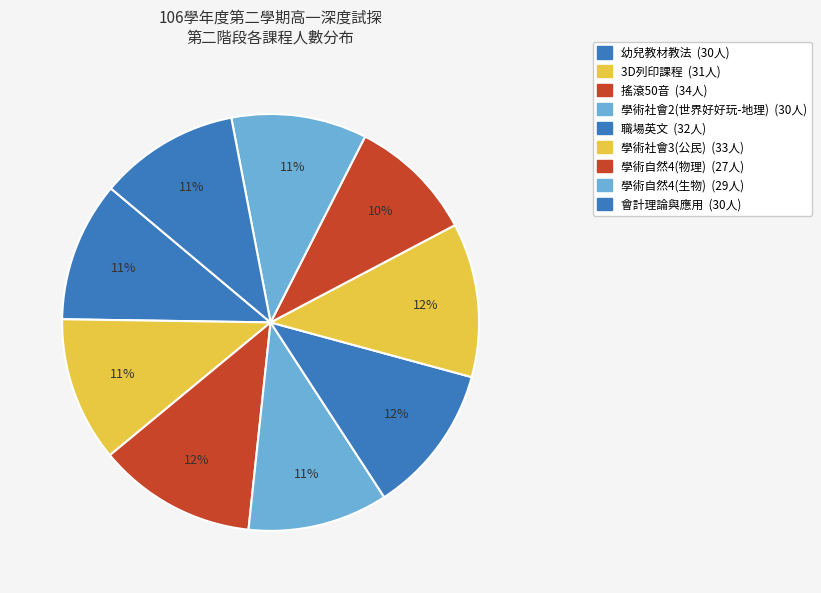

Count the number of slices in the pie.

9